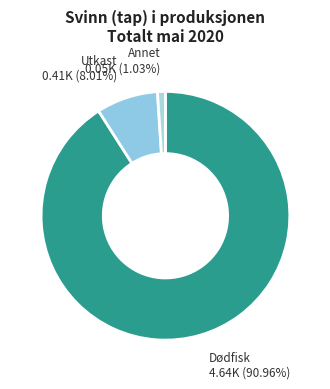

Which category accounts for the majority?

Dødfisk